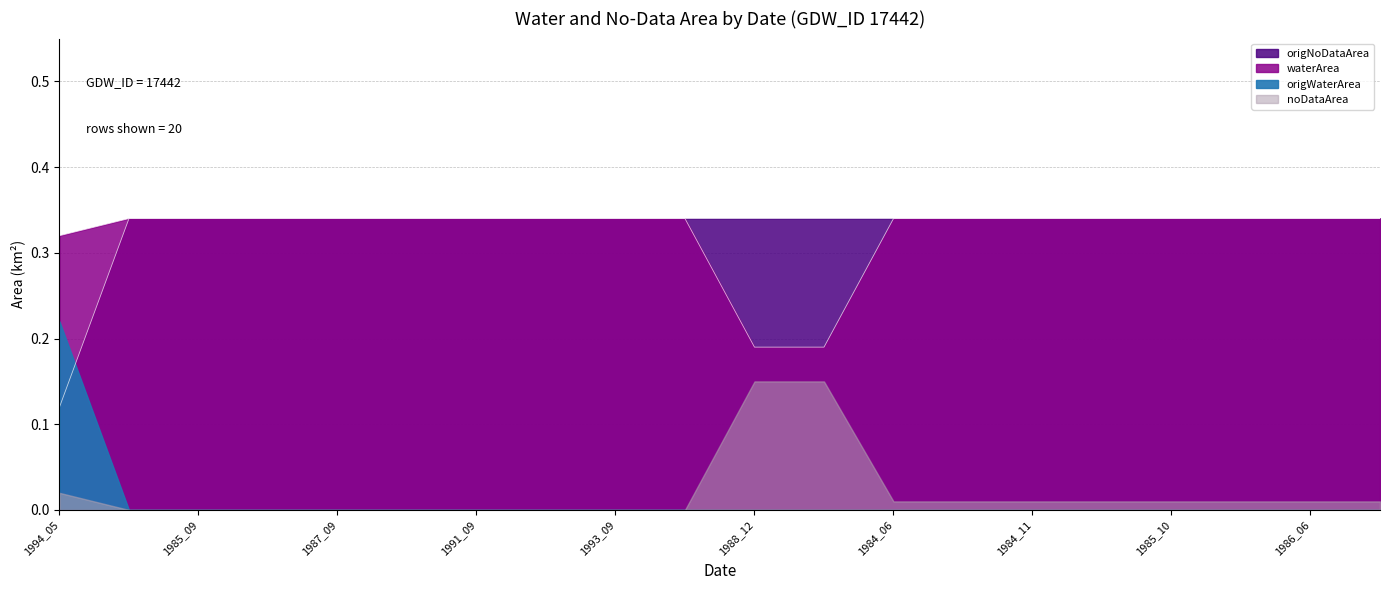

At which category is the sum across all series the highest?

1984_09